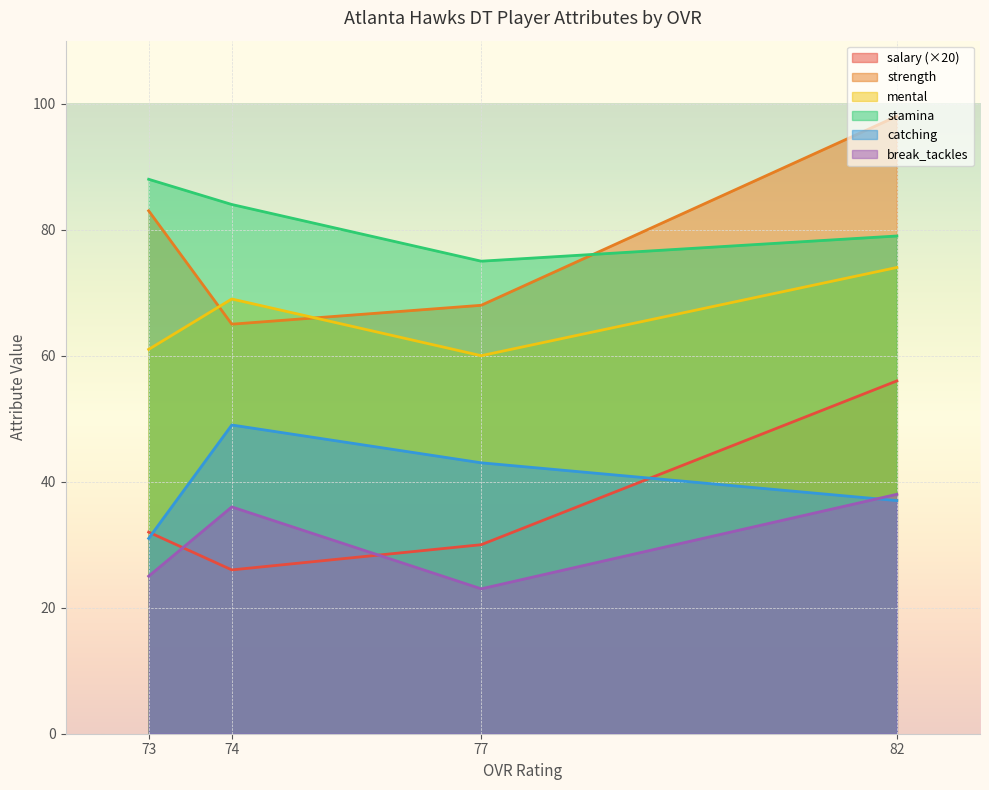

Between 82 and 77, which is larger?

82